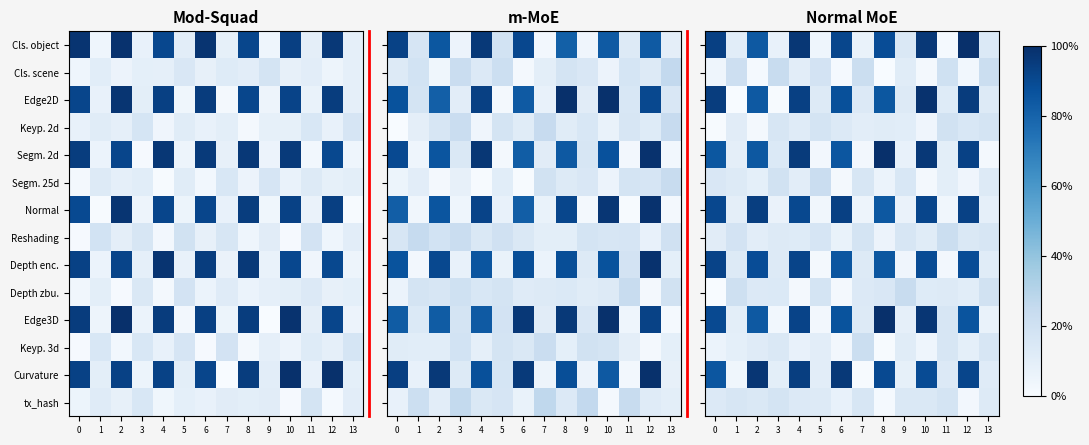

Which has a higher value, 13 or 3?

13